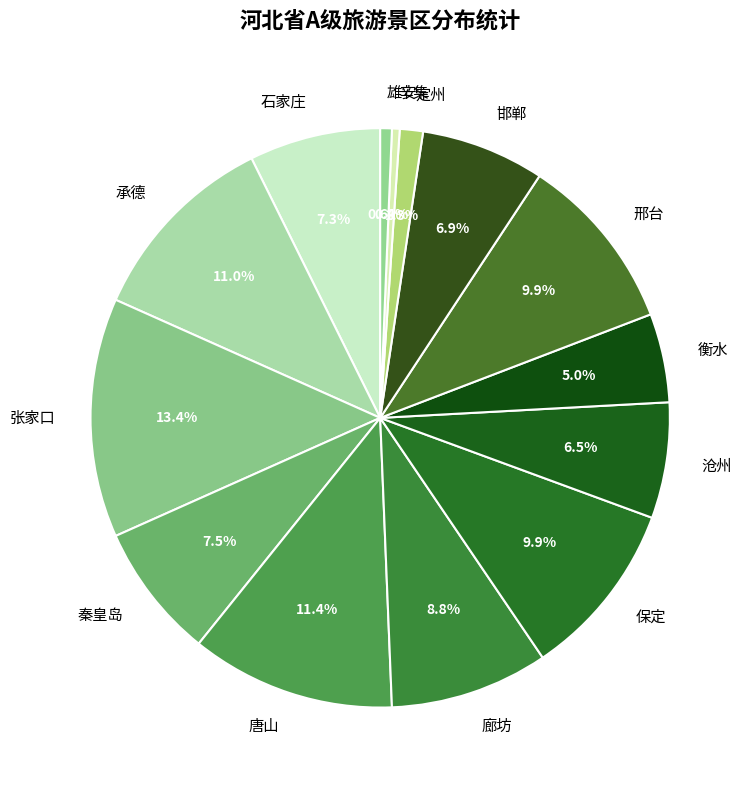

Is the sum of 邢台 and 雄安 greater than half?

No